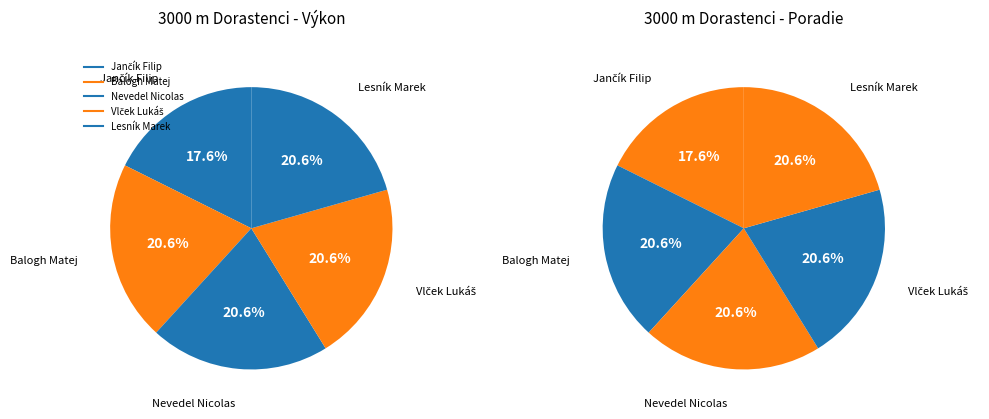

Is Balogh Matej the majority of the pie?

No